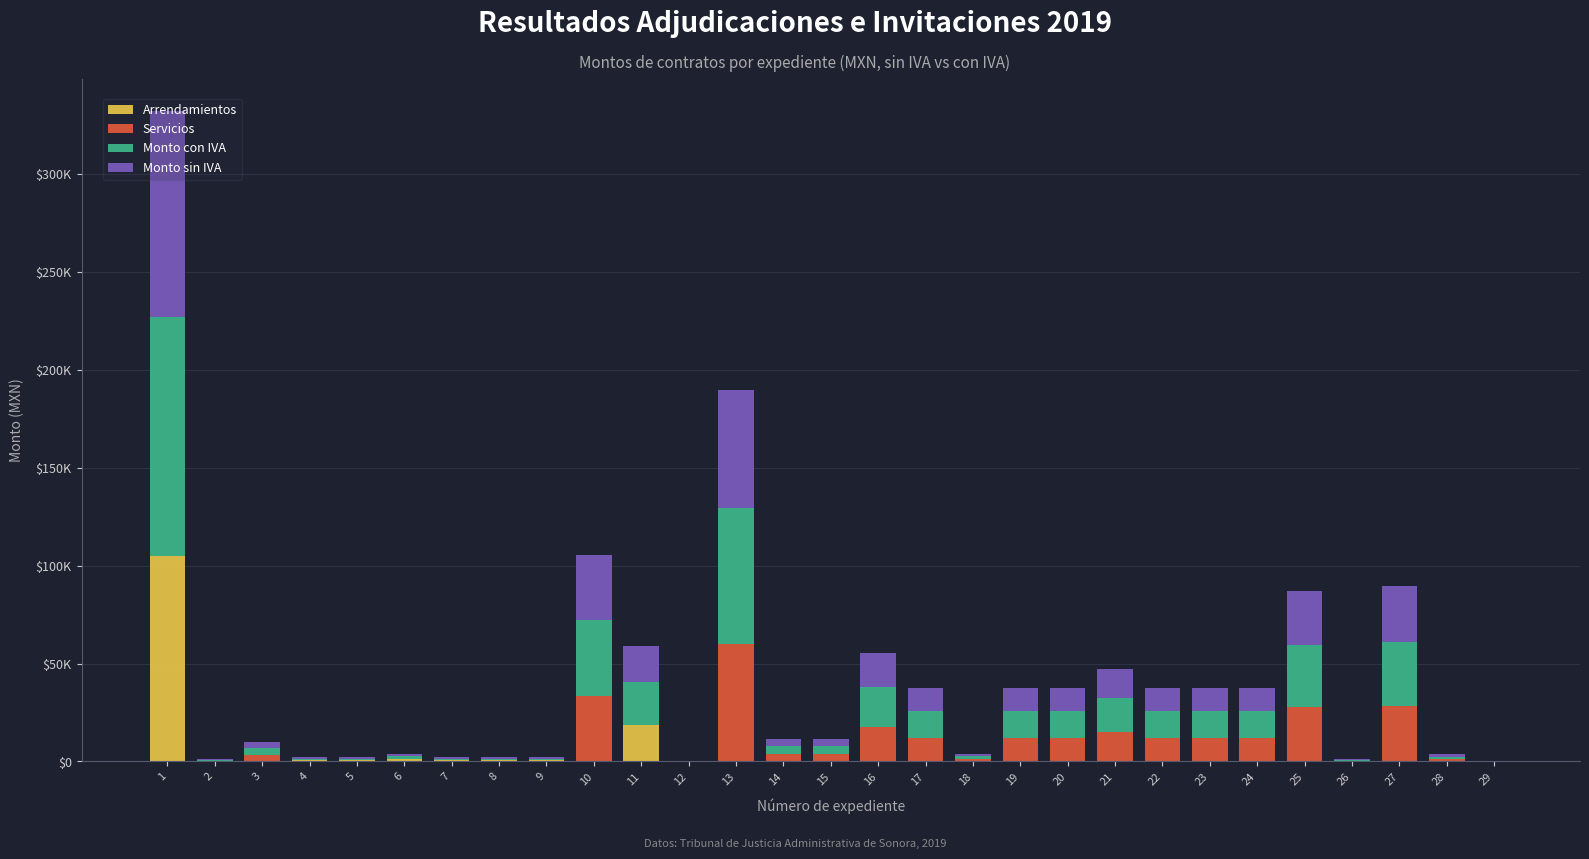

Which series has the largest total across all categories?

Monto con IVA